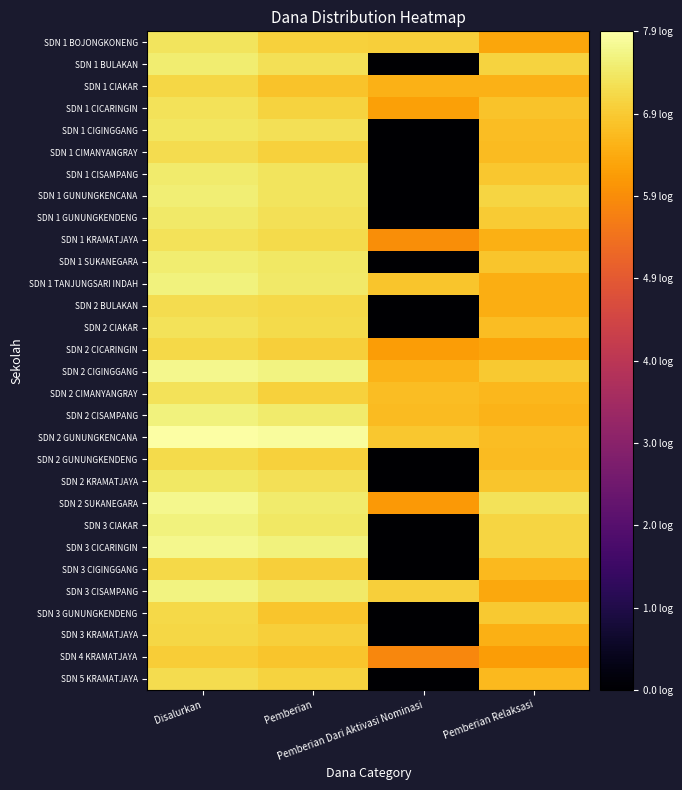

How many categories are shown in the chart?

4